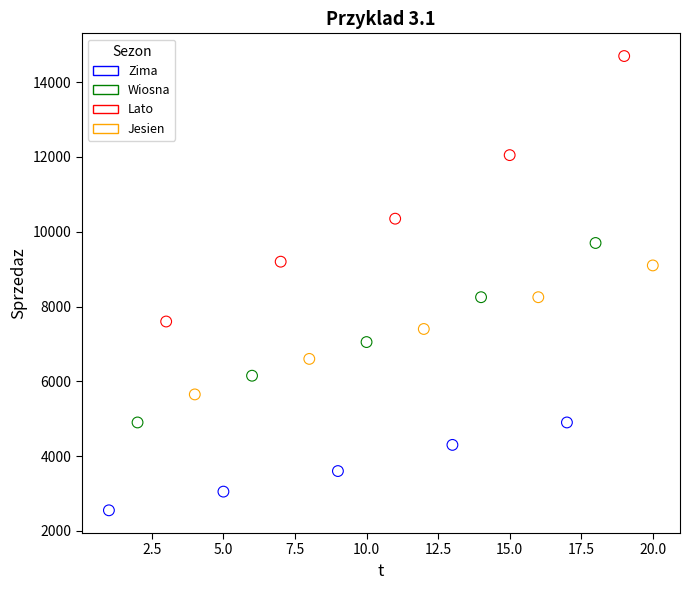

Which series has the widest spread of Y values?

Lato